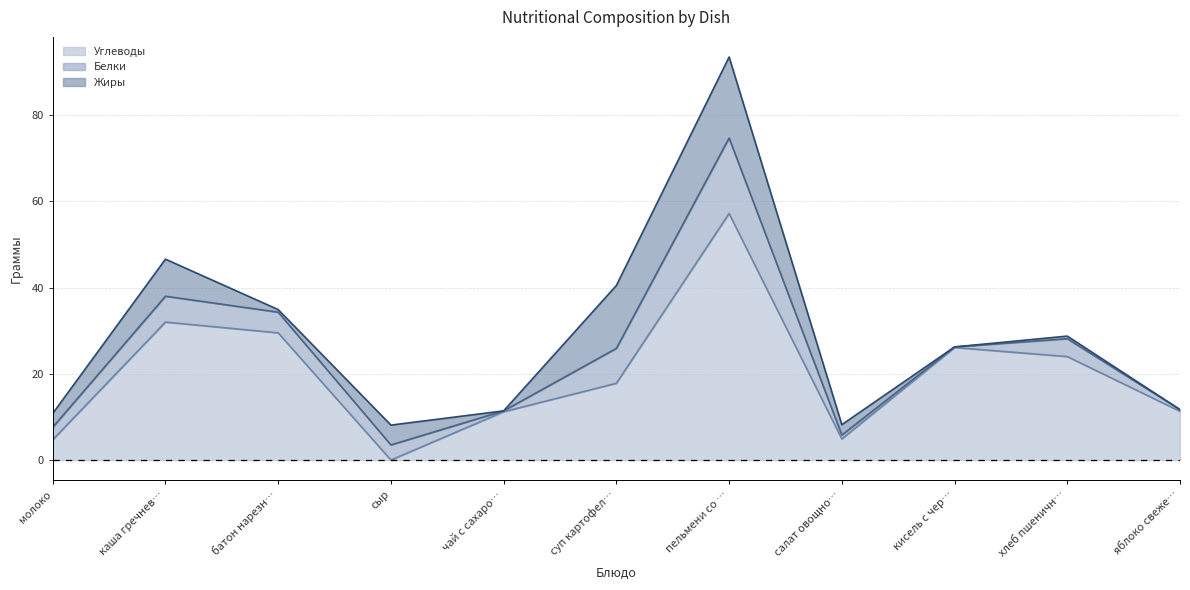

At which category does the chart reach its peak across all series?

пельмени со сливочным маслом